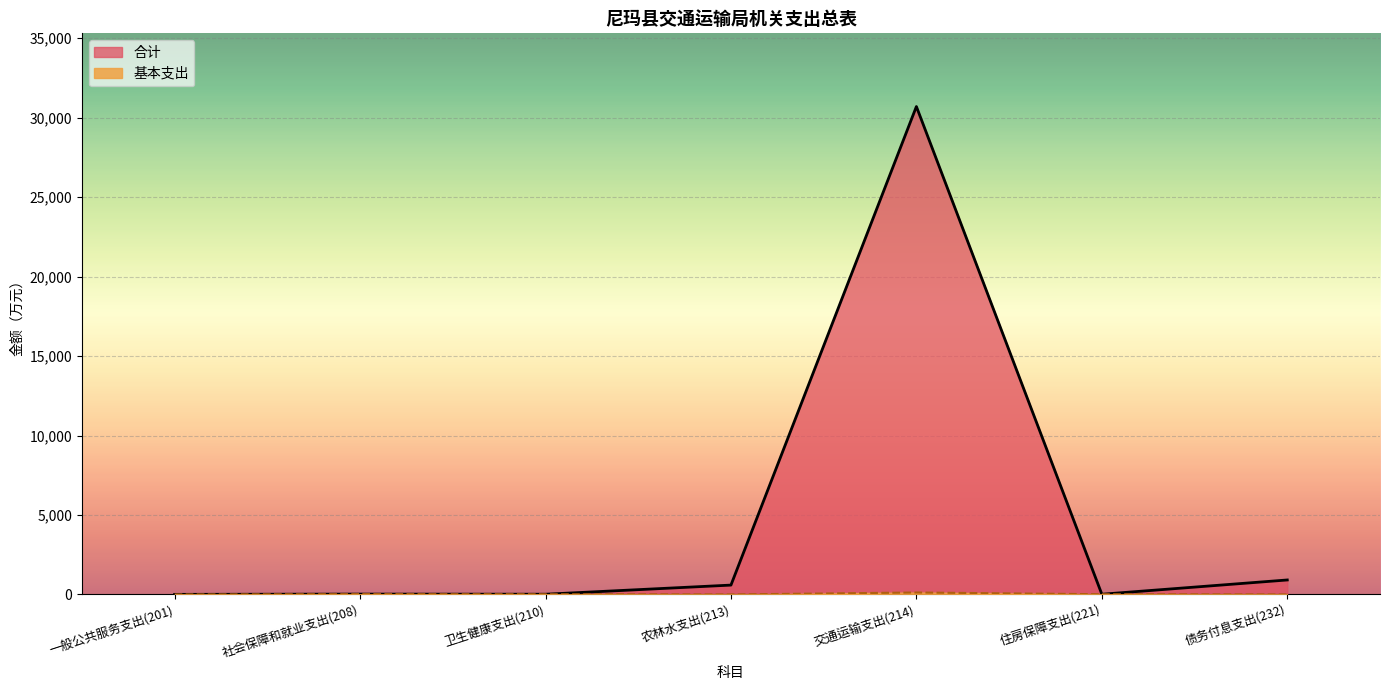

Does the chart display data point markers on the line(s)?

No